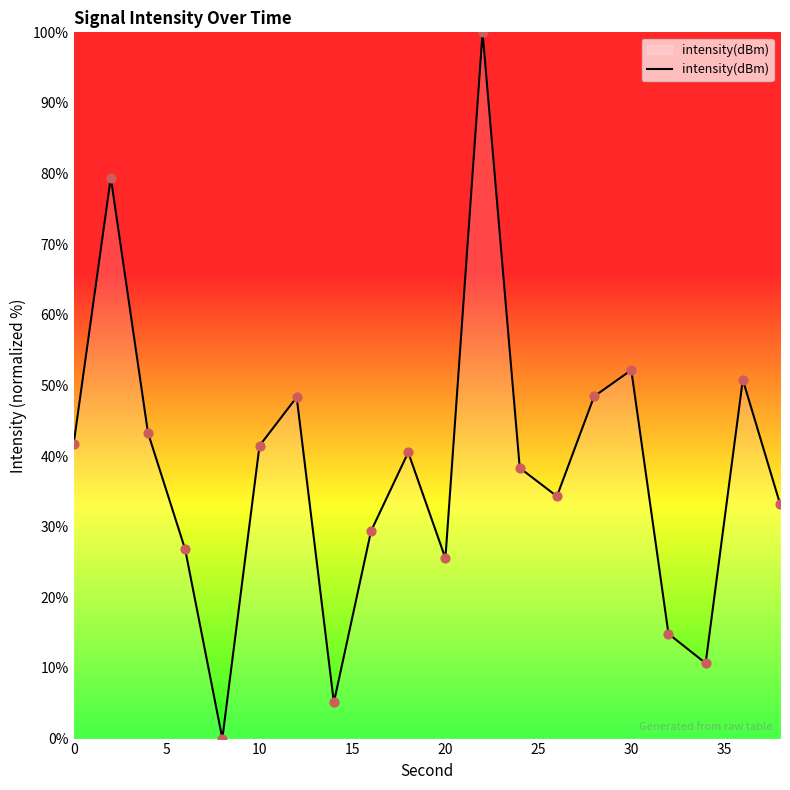

What is the difference between the maximum and minimum values?

100.0